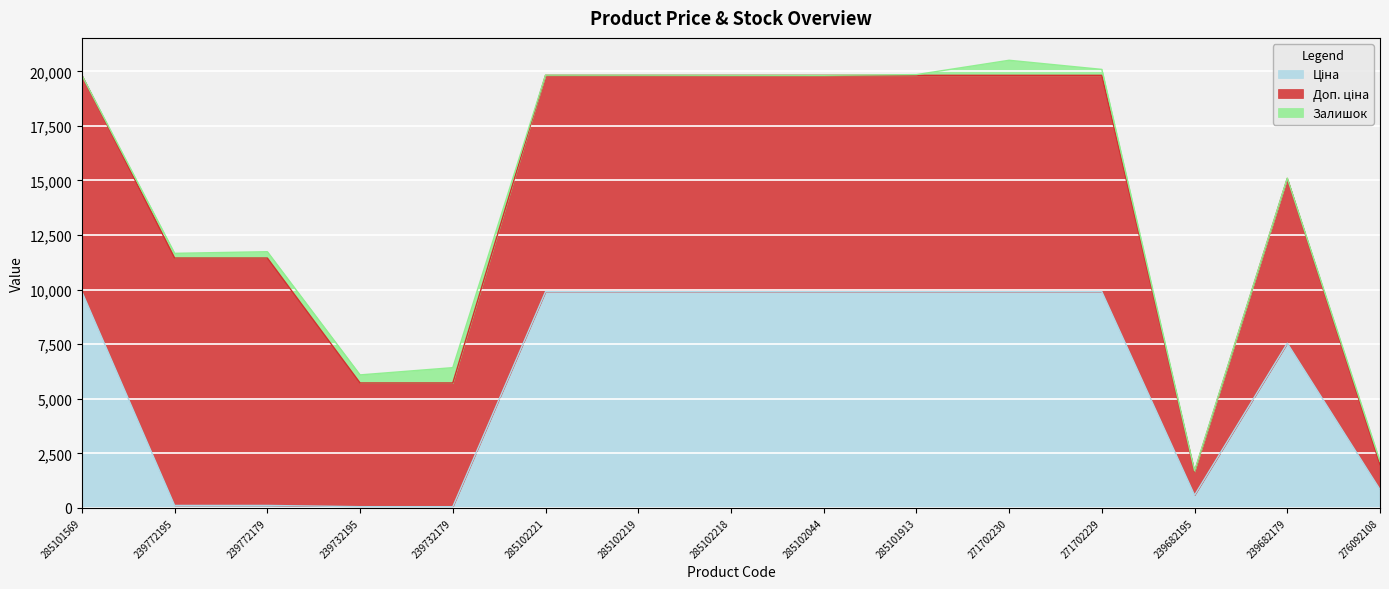

After their last crossing, which series has the higher values: Залишок or Ціна?

Ціна